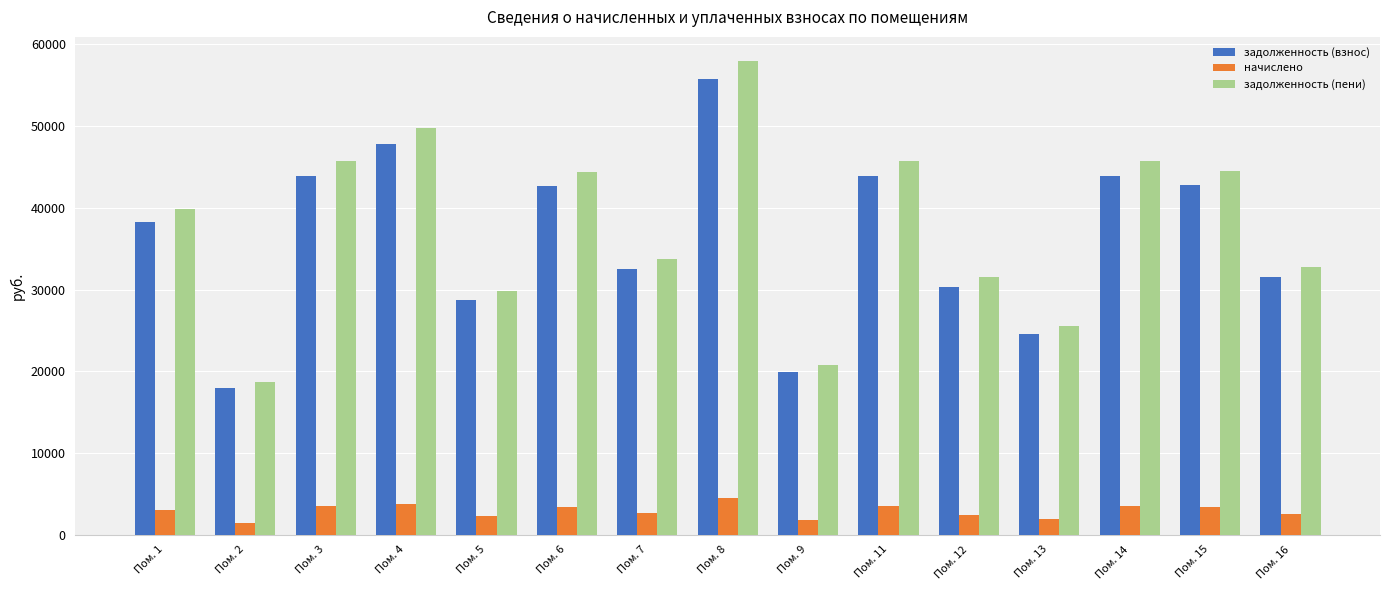

What are all the series names shown in the legend?

задолженность (взнос), начислено, задолженность (пени)